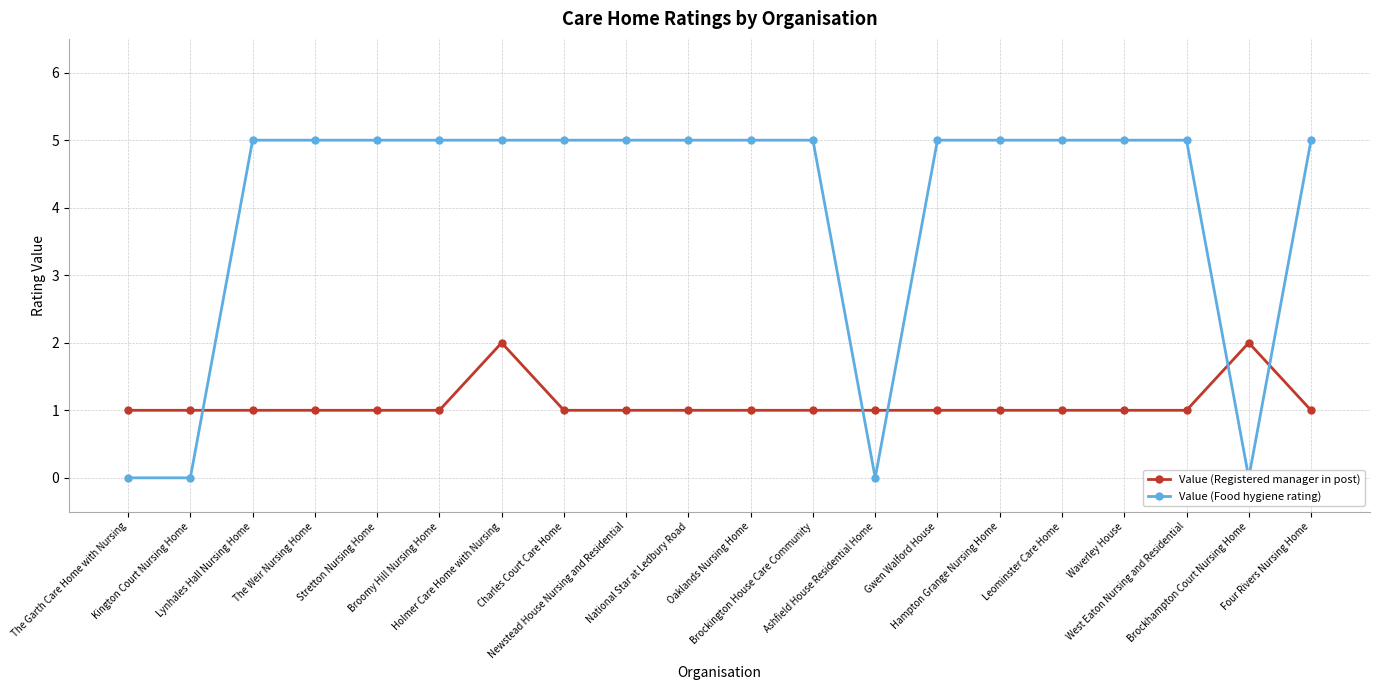

What is the label of the 10th point from the left?

National Star at Ledbury Road